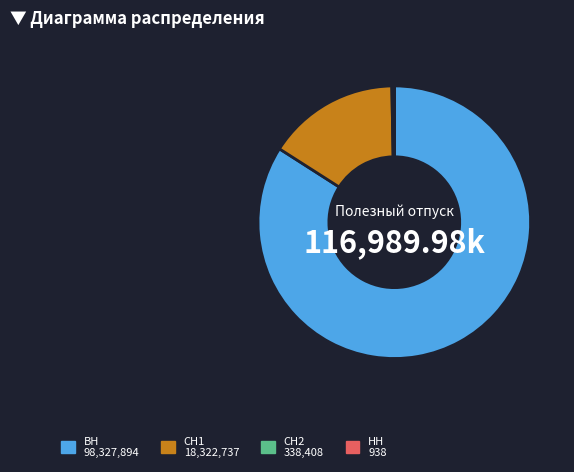

Between СН1 and СН2, which is larger?

СН1